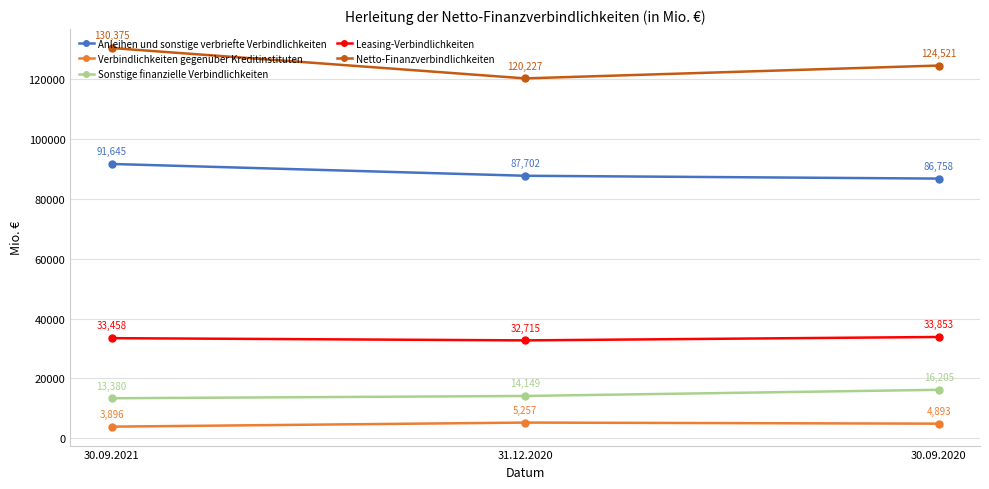

What is the label of the 2nd point from the left?

31.12.2020